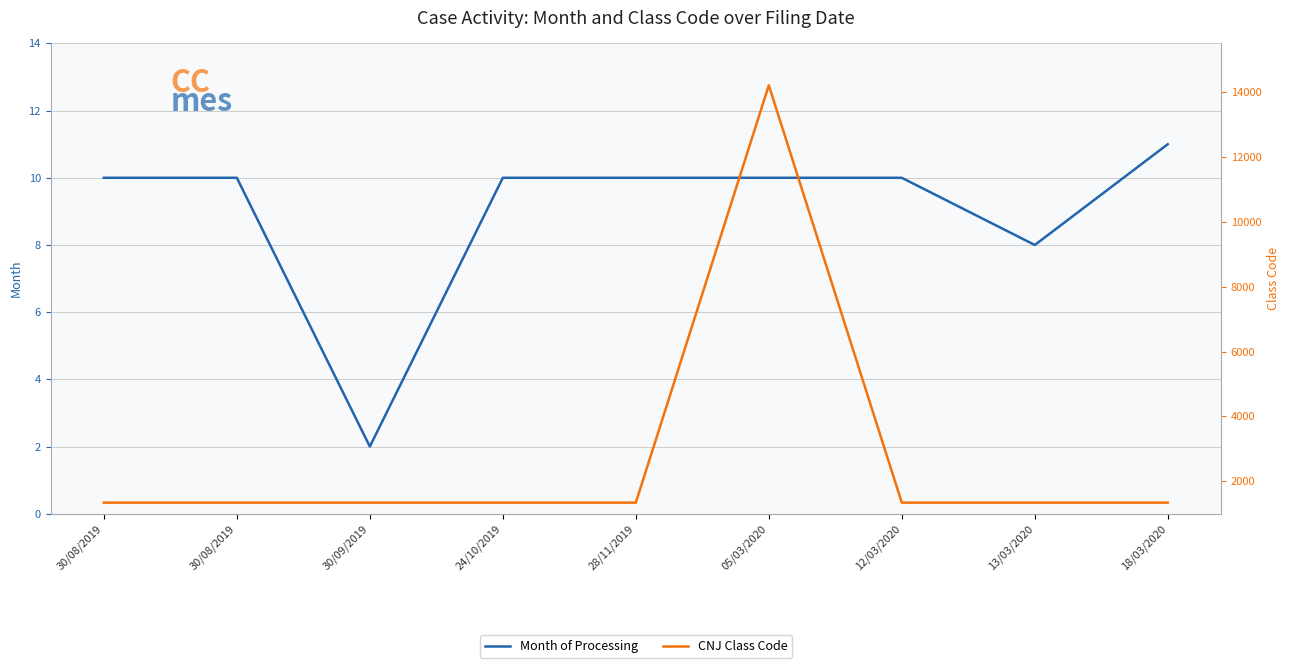

What is the sum of all Month of Processing values?

81